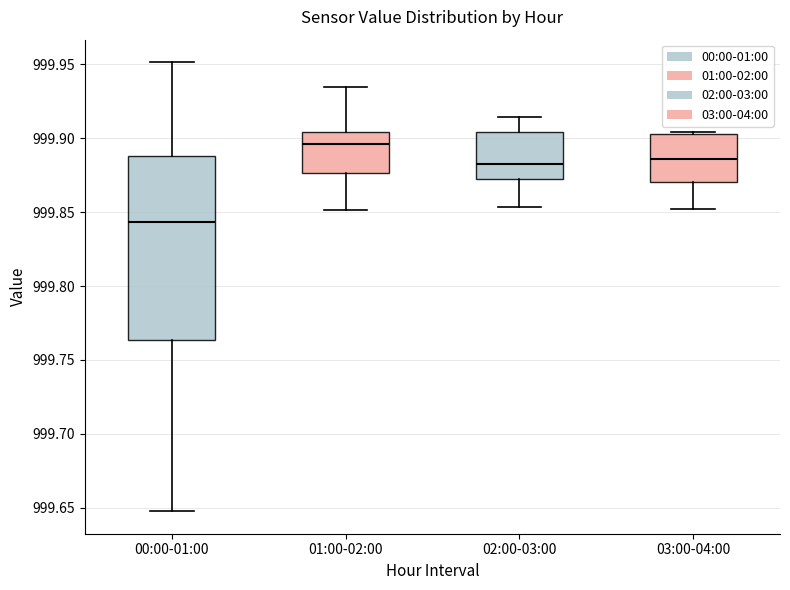

Comparing the boxes themselves (not the whiskers), which one is the tallest?

00:00-01:00